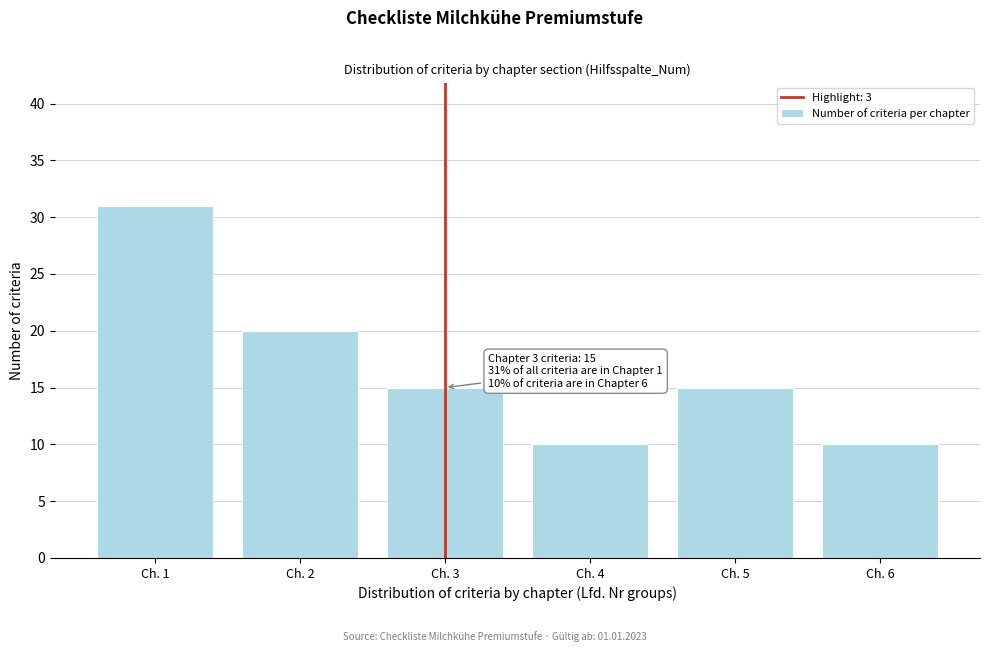

Reading left to right, transcribe all the data shown in this chart.

Ch. 1=31	Ch. 2=20	Ch. 3=15	Ch. 4=10	Ch. 5=15	Ch. 6=10